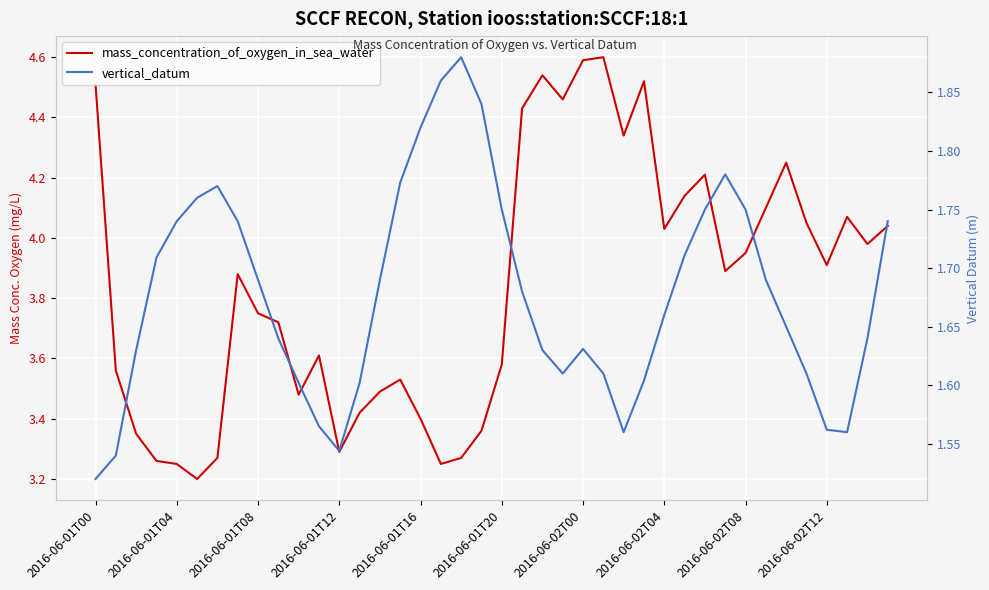

At which category is the sum across all series the highest?

2016-06-02T00